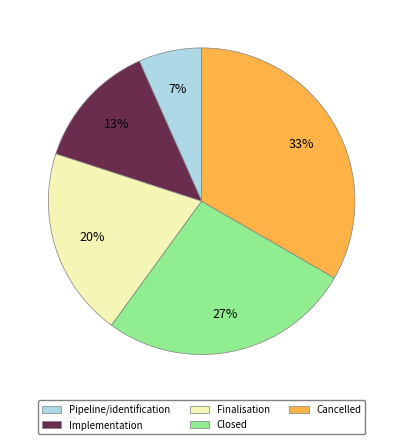

Which category has the smallest portion of the pie?

Pipeline/identification